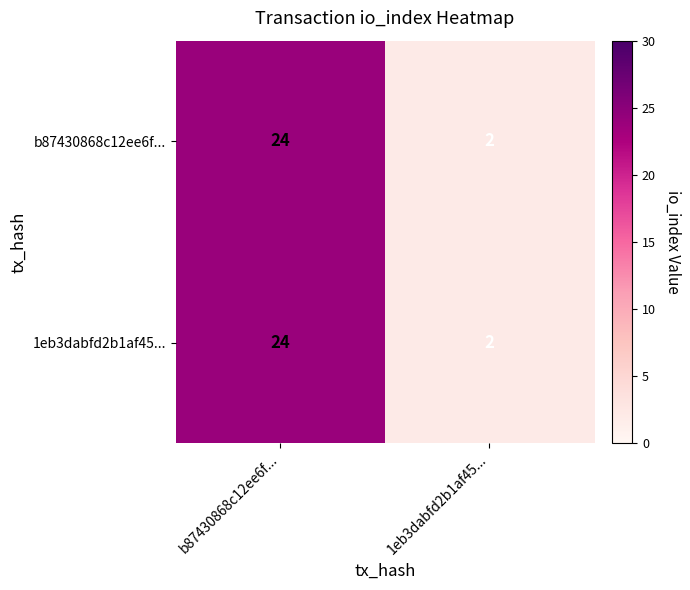

At which category does the chart reach its minimum across all series?

1eb3dabfd2b1af45...